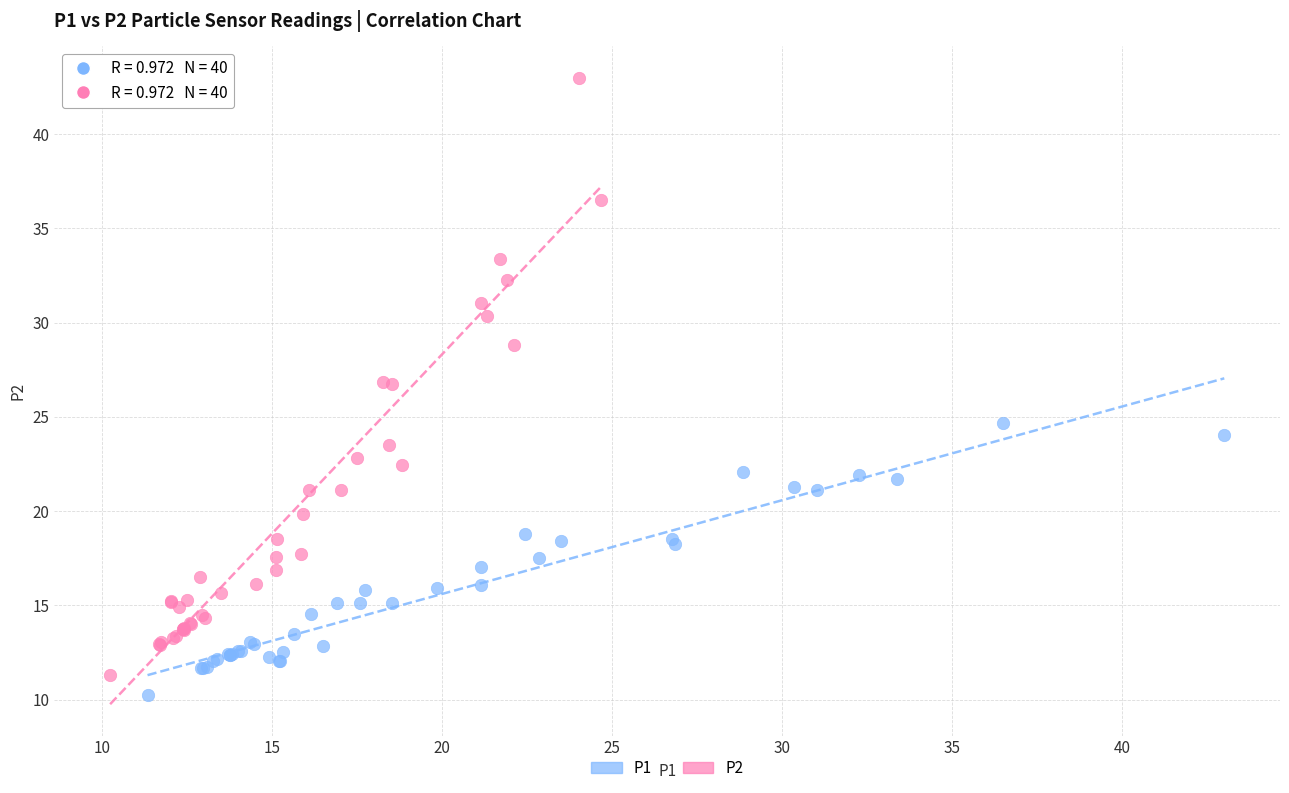

What are all the series names shown in the legend?

P1, P2